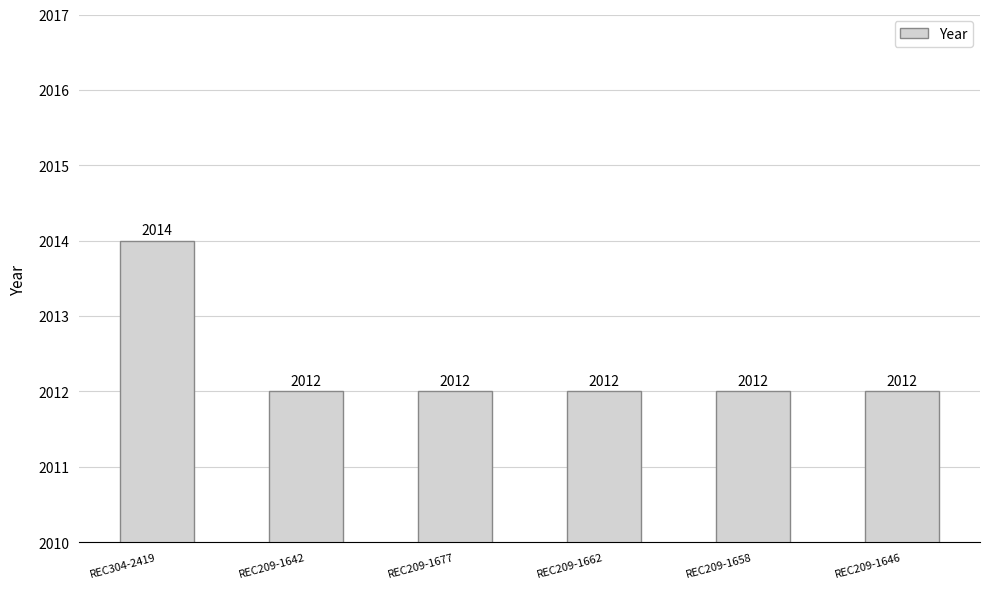

What is the sum of all values?

12074